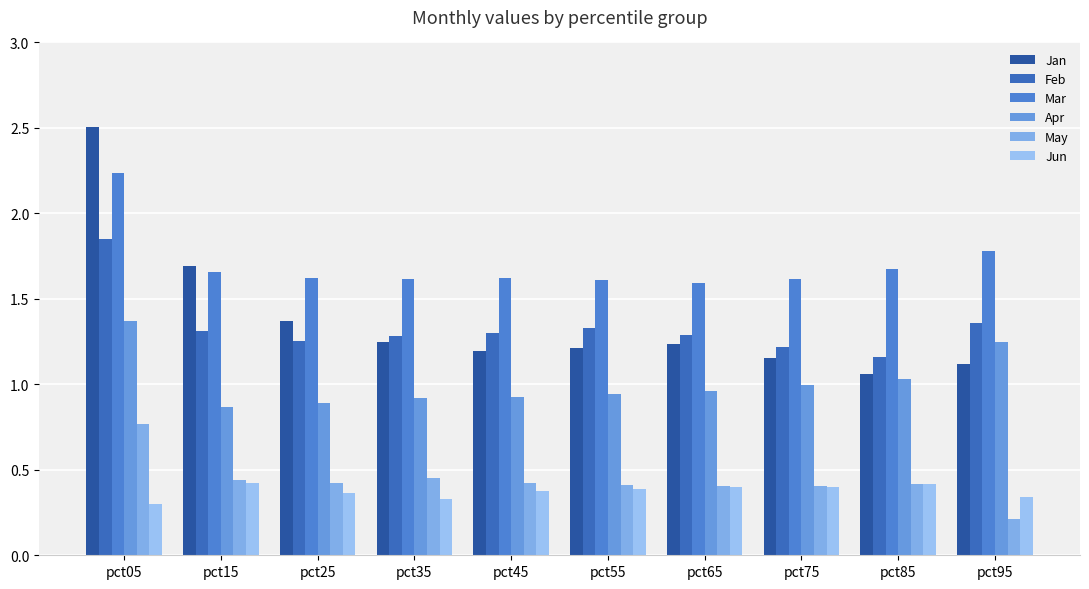

What is the value of the Jun bar at the 5th from the left?

0.4